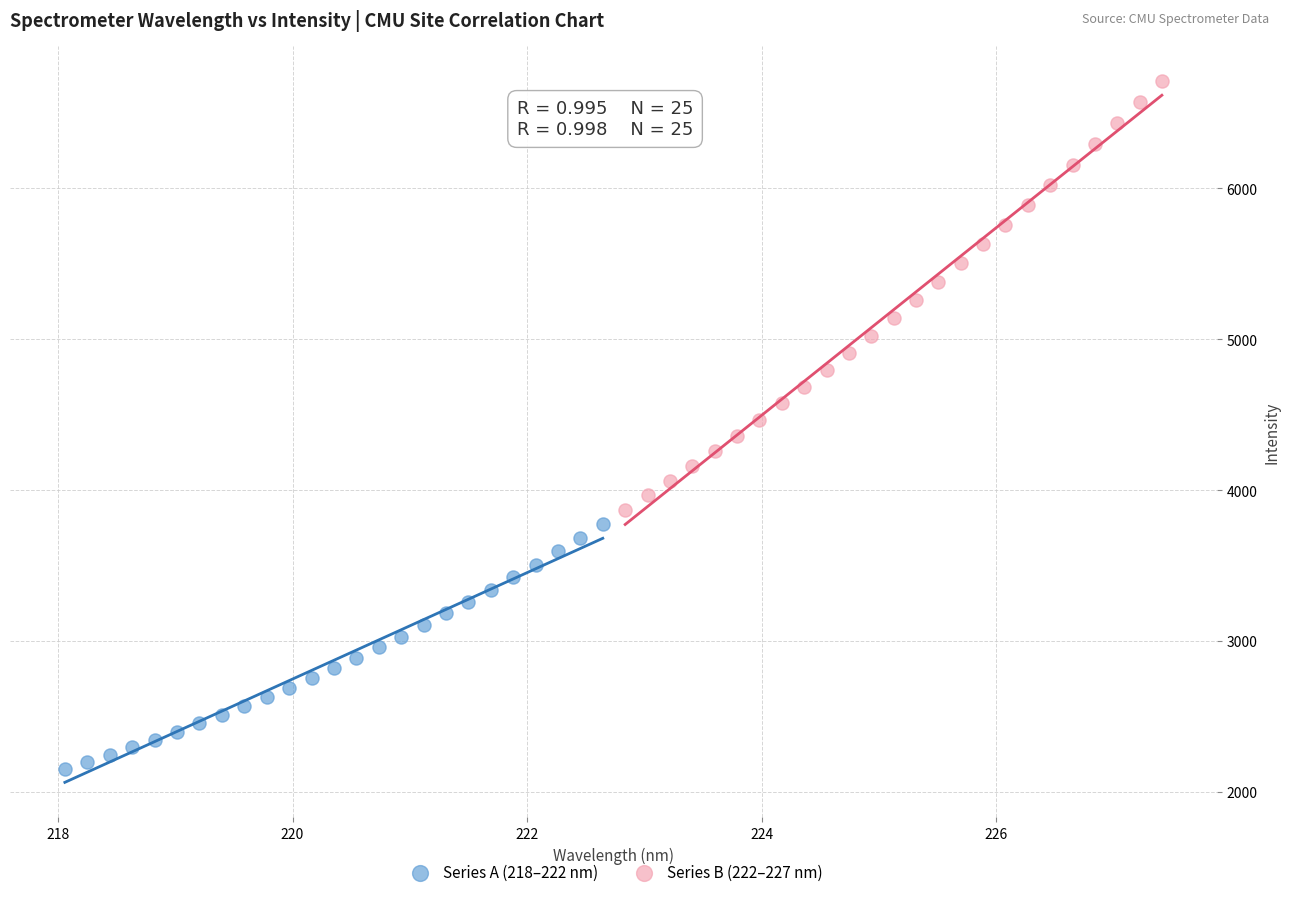

Which series contains the lowest Y value?

Series A (218–222 nm)